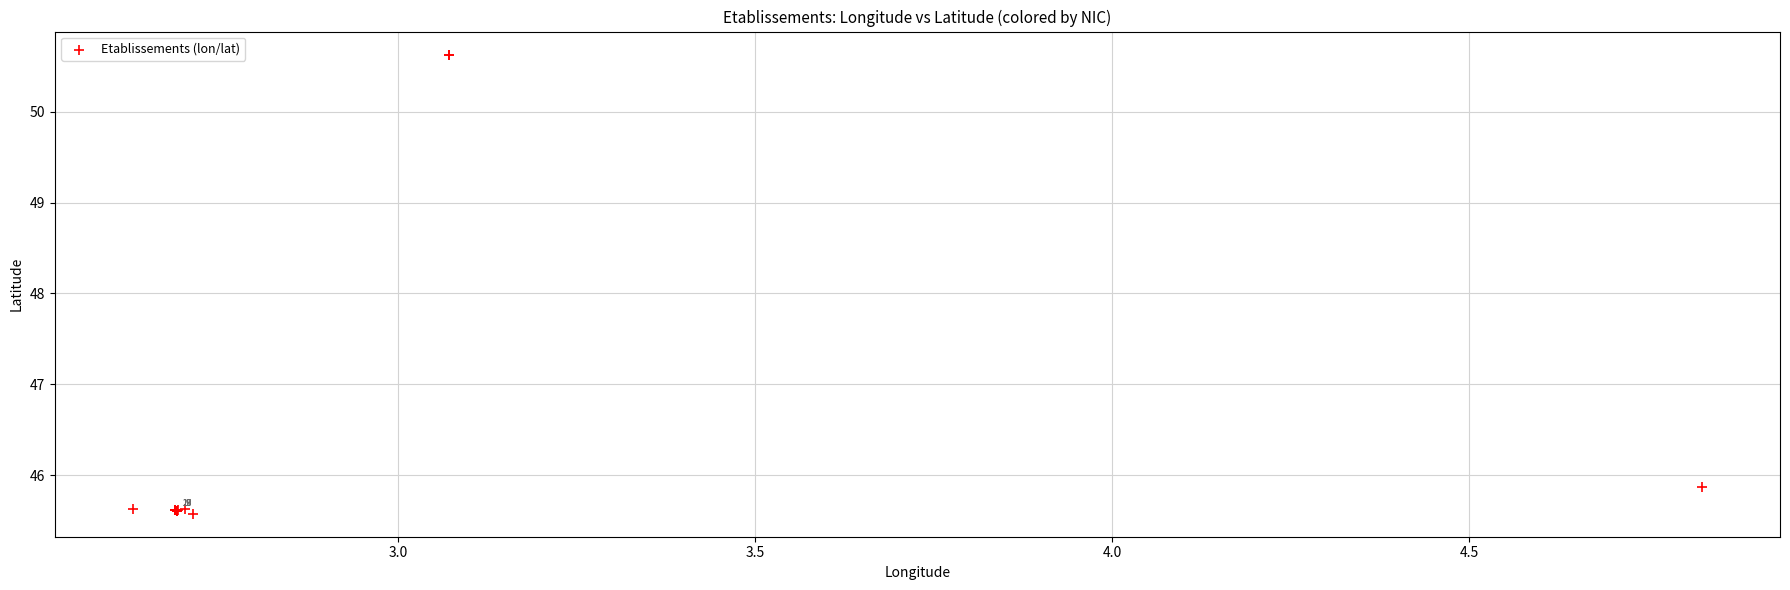

What Y value in the scatter plot is closest to 48?

45.9